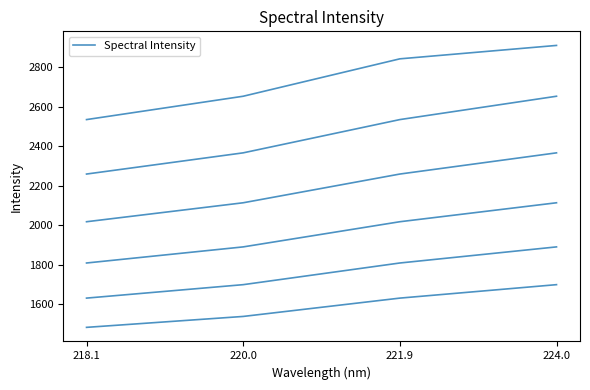

Reading right to left, what are all the values shown in this chart?

224.0=1699.9	221.9=1631.8	220.0=1539.1	218.1=1483.8